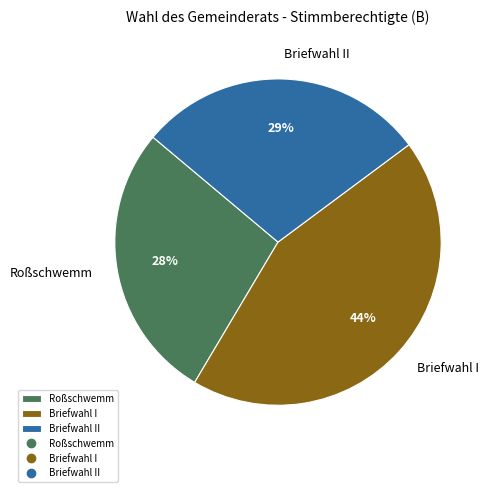

Do Roßschwemm and Briefwahl II together represent more than half of the pie?

Yes